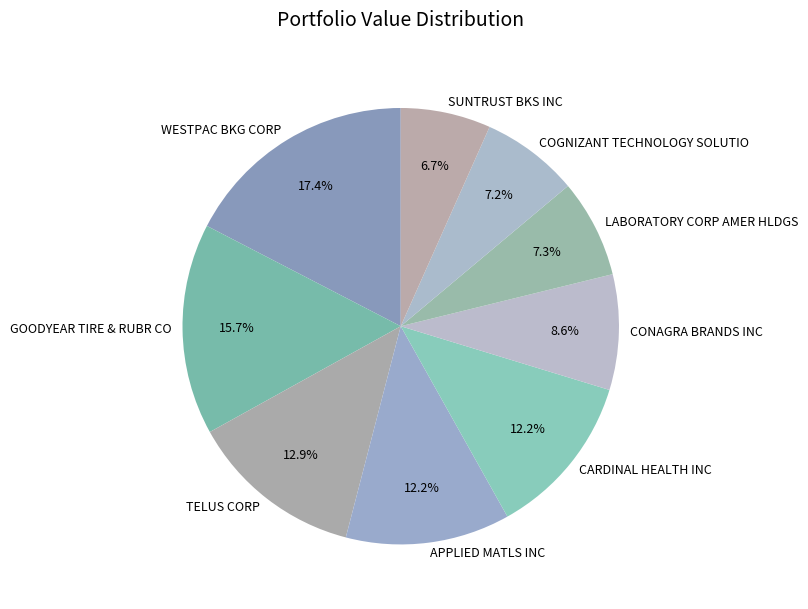

What is the ratio of the value at CONAGRA BRANDS INC to the value at LABORATORY CORP AMER HLDGS?

1.2